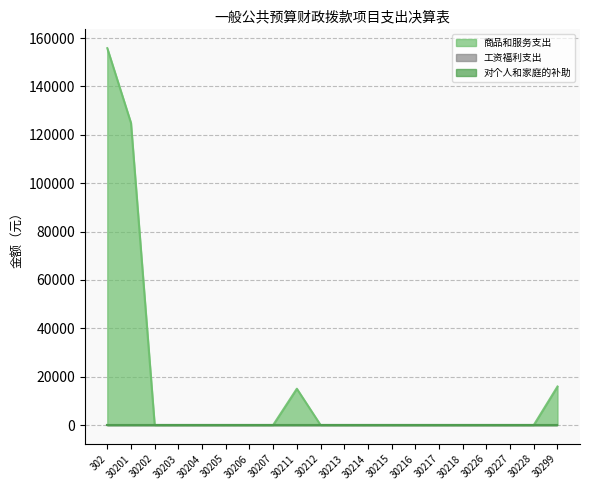

Reading left to right, list all the values displayed in this chart.

商品和服务支出: 302=155817.8	30201=124903.8	30202=0.0	30203=0.0	30204=0.0	30205=0.0	30206=0.0	30207=0.0	30211=15000.0	30212=0.0	30213=0.0	30214=0.0	30215=0.0	30216=0.0	30217=0.0	30218=0.0	30226=0.0	30227=0.0	30228=0.0	30299=15914.0
工资福利支出: 302=0.0	30201=0.0	30202=0.0	30203=0.0	30204=0.0	30205=0.0	30206=0.0	30207=0.0	30211=0.0	30212=0.0	30213=0.0	30214=0.0	30215=0.0	30216=0.0	30217=0.0	30218=0.0	30226=0.0	30227=0.0	30228=0.0	30299=0.0
对个人和家庭的补助: 302=0.0	30201=0.0	30202=0.0	30203=0.0	30204=0.0	30205=0.0	30206=0.0	30207=0.0	30211=0.0	30212=0.0	30213=0.0	30214=0.0	30215=0.0	30216=0.0	30217=0.0	30218=0.0	30226=0.0	30227=0.0	30228=0.0	30299=0.0